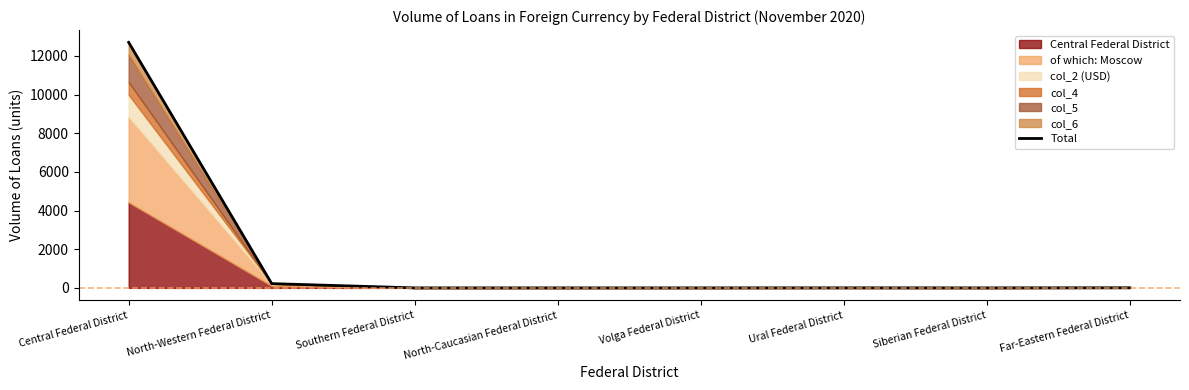

How many values are above zero?

4